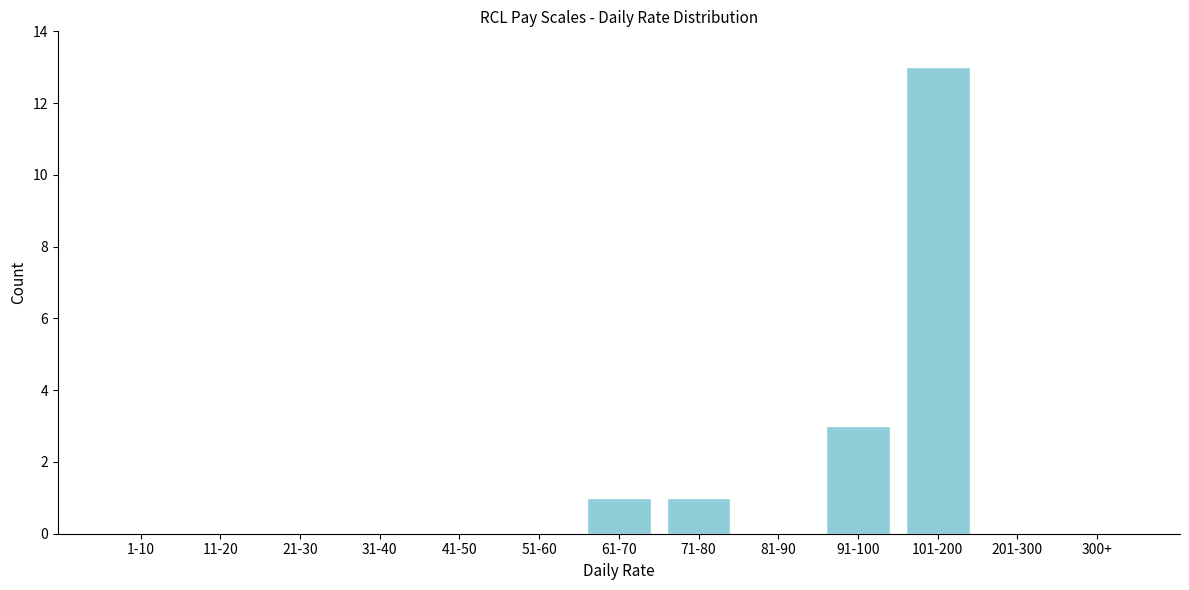

Reading left to right, list all the values displayed in this chart.

1-10=0	11-20=0	21-30=0	31-40=0	41-50=0	51-60=0	61-70=1	71-80=1	81-90=0	91-100=3	101-200=13	201-300=0	300+=0